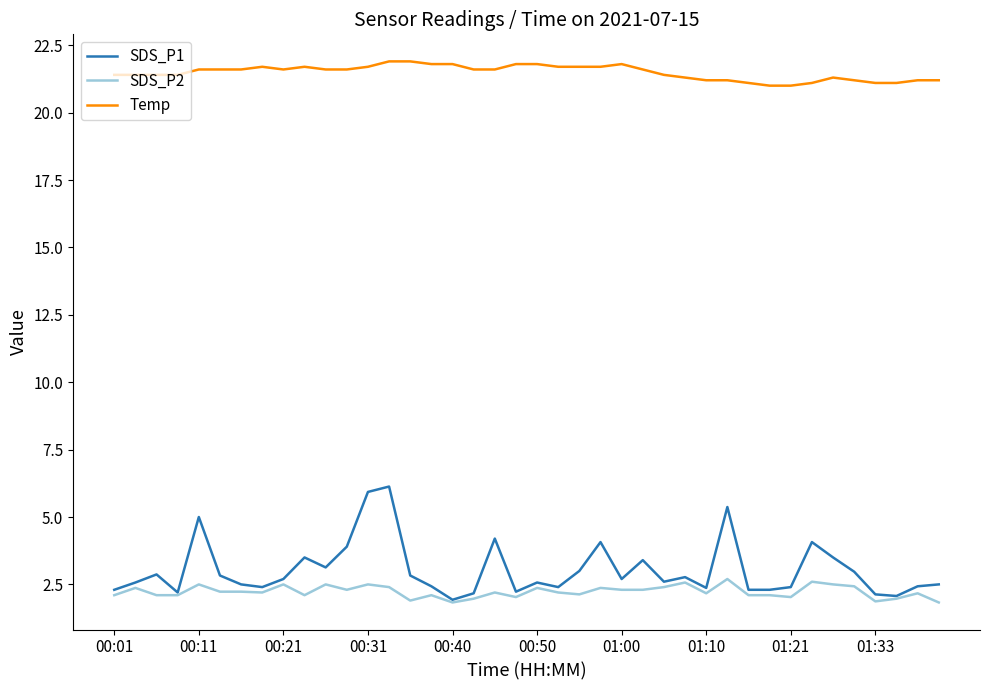

True or false: Temp and SDS_P1 cross at least once.

False